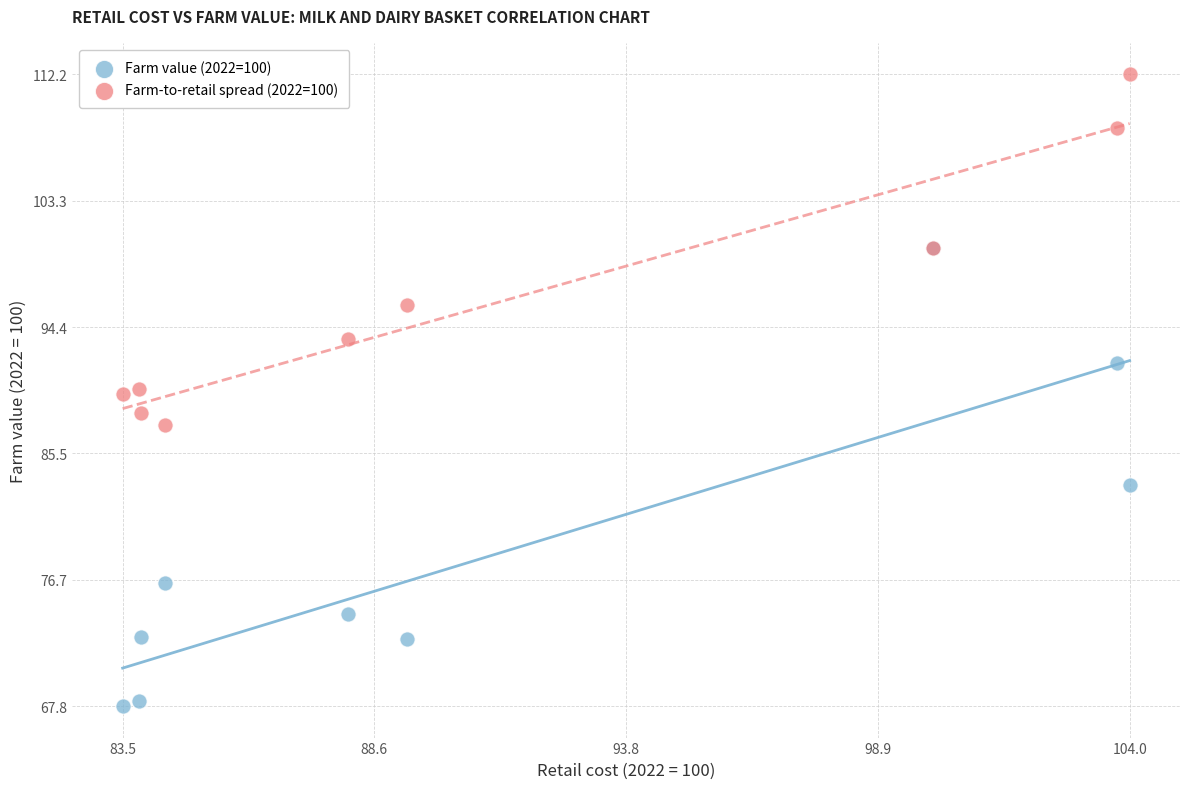

Which series reaches the maximum Y coordinate?

Farm-to-retail spread (2022=100)